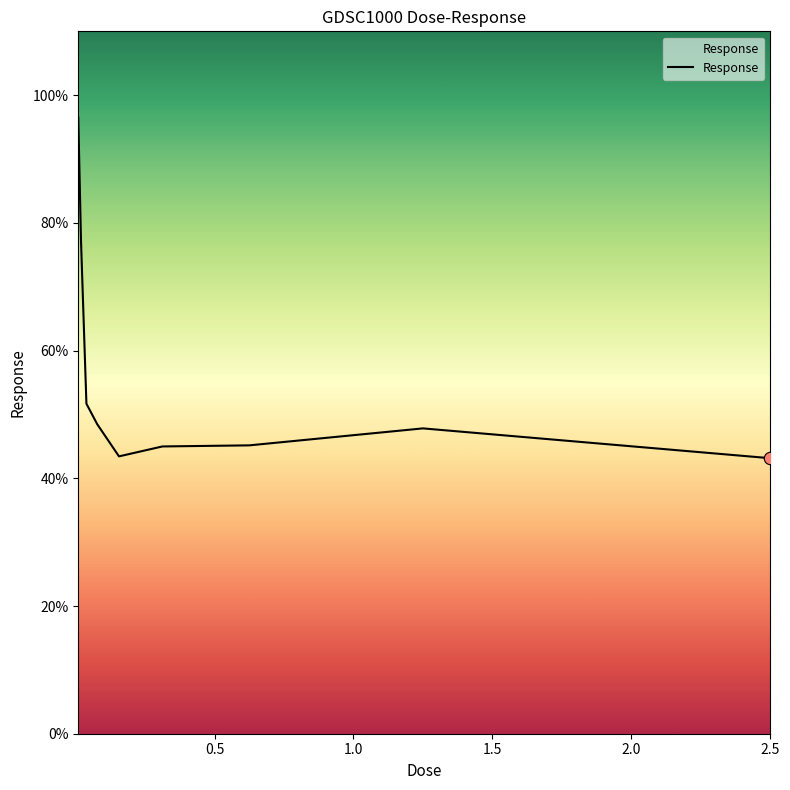

What is the difference between the maximum and minimum values?

53.3